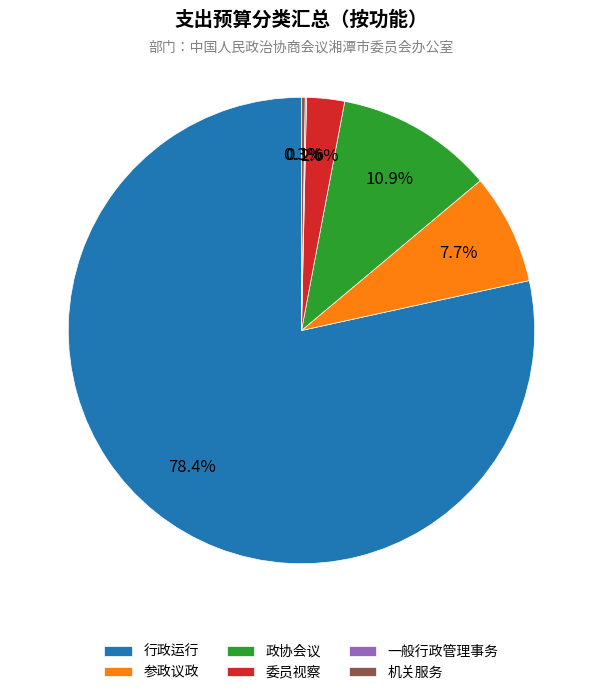

What is the majority slice?

行政运行